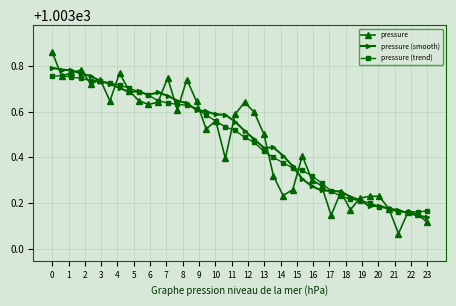

How many pressure (trend) values are between 1003 and 1004?

40